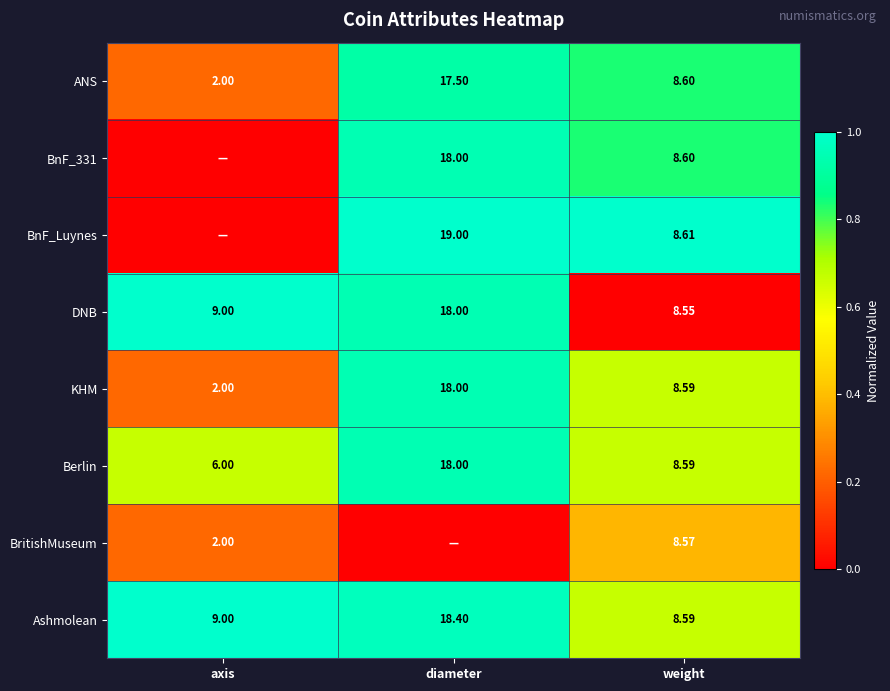

True or false: Berlin has a value of 0.9 at axis.

False